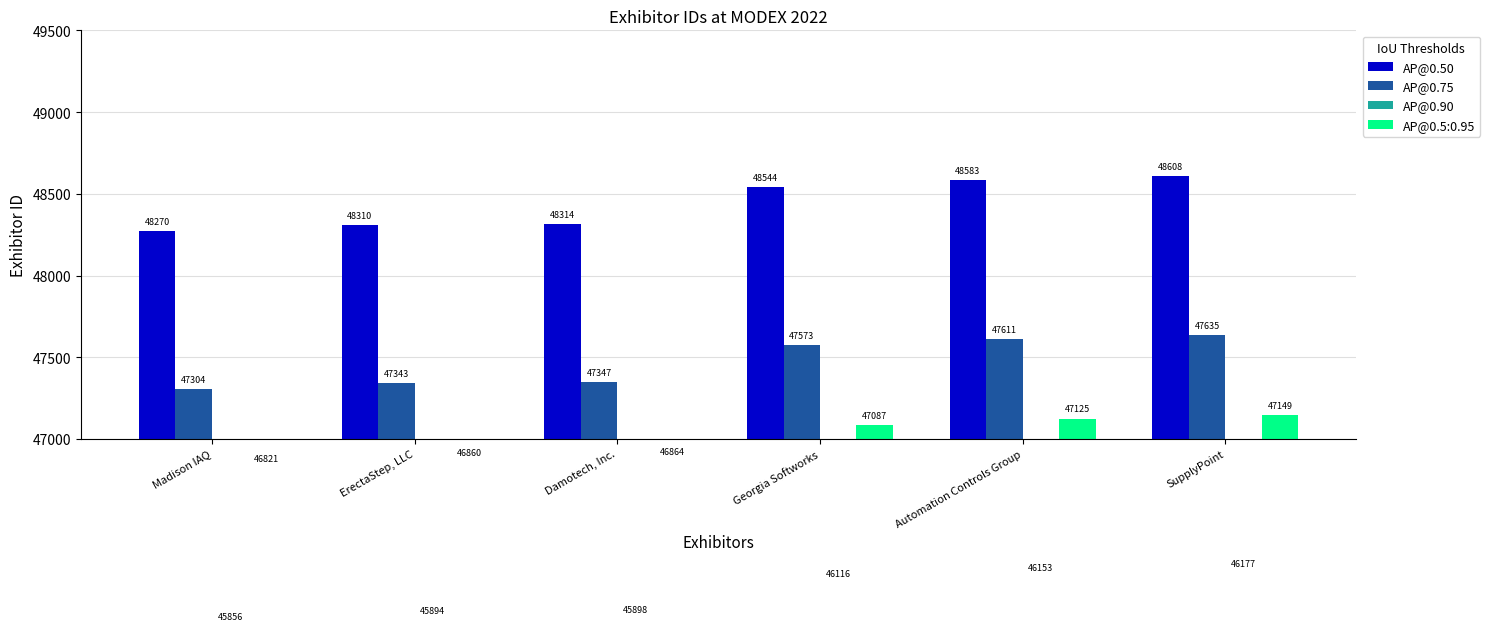

What is the greatest value displayed?

48608